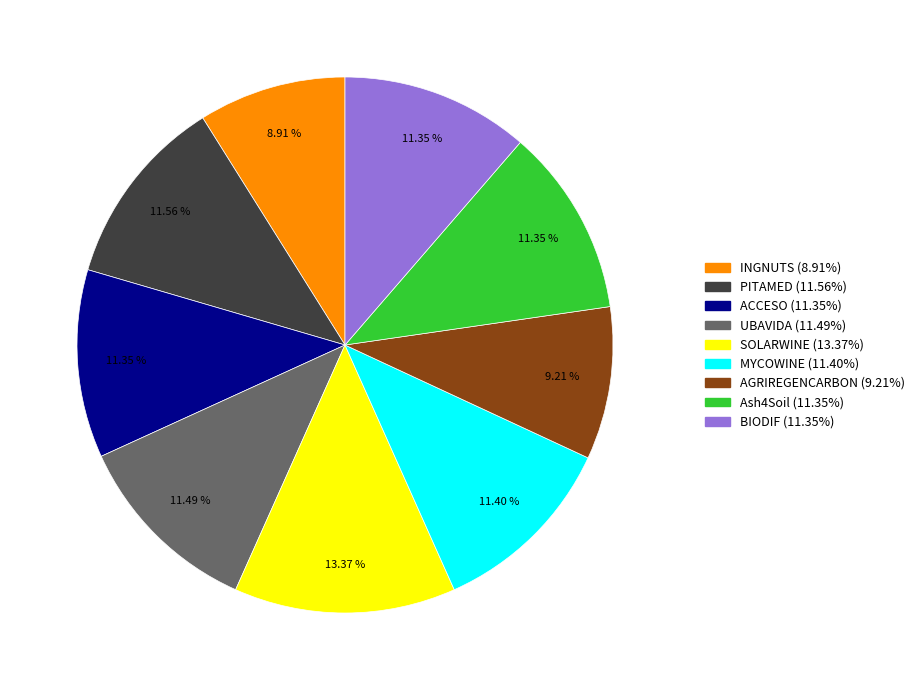

To the nearest percent, what percentage of the pie is PITAMED?

12%